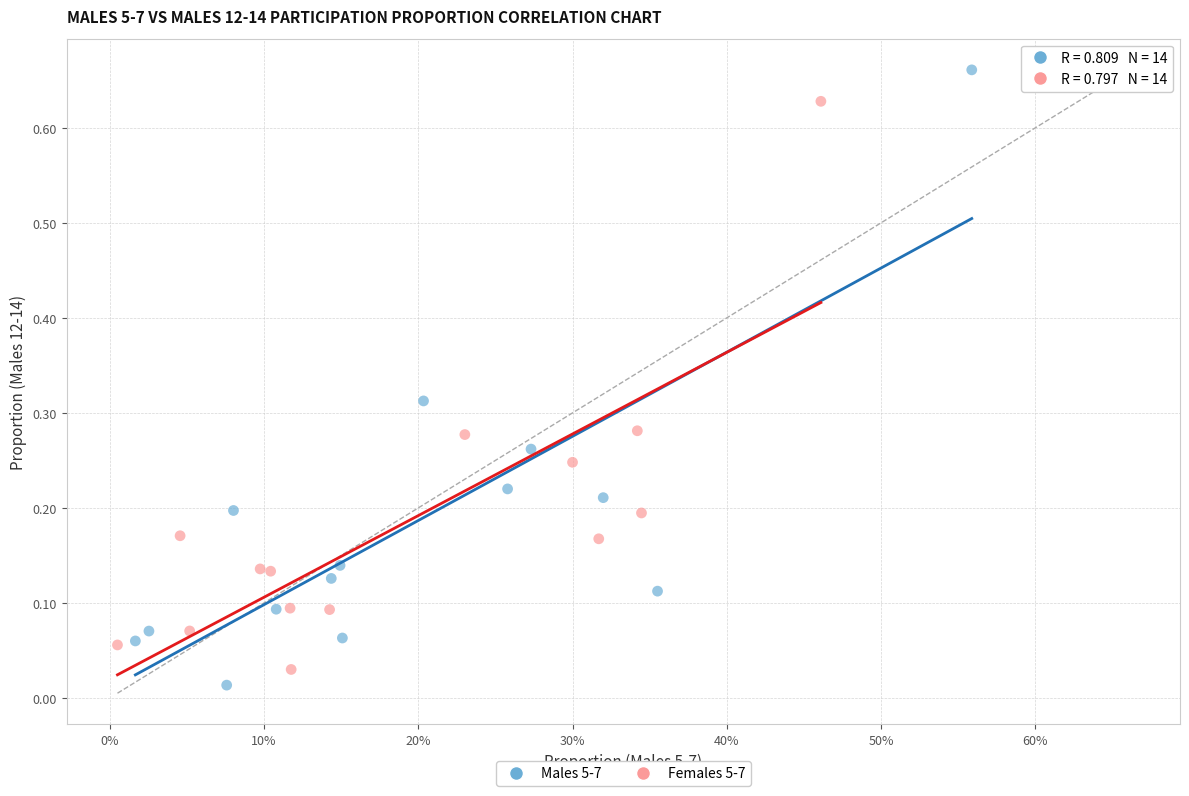

Which series has the largest Y range (max minus min)?

Males 5-7